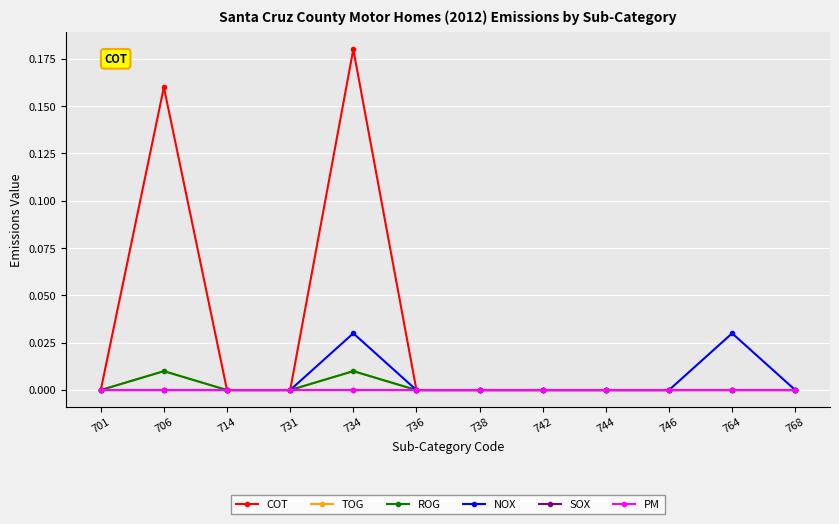

Where is the first local maximum for COT?

706